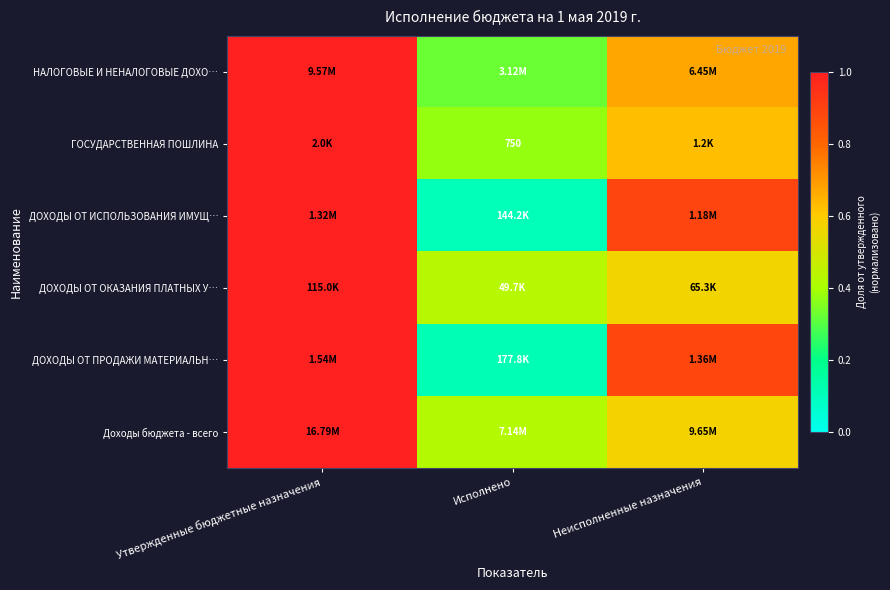

What is the total value across all series at Неисполненные назначения?

4.2